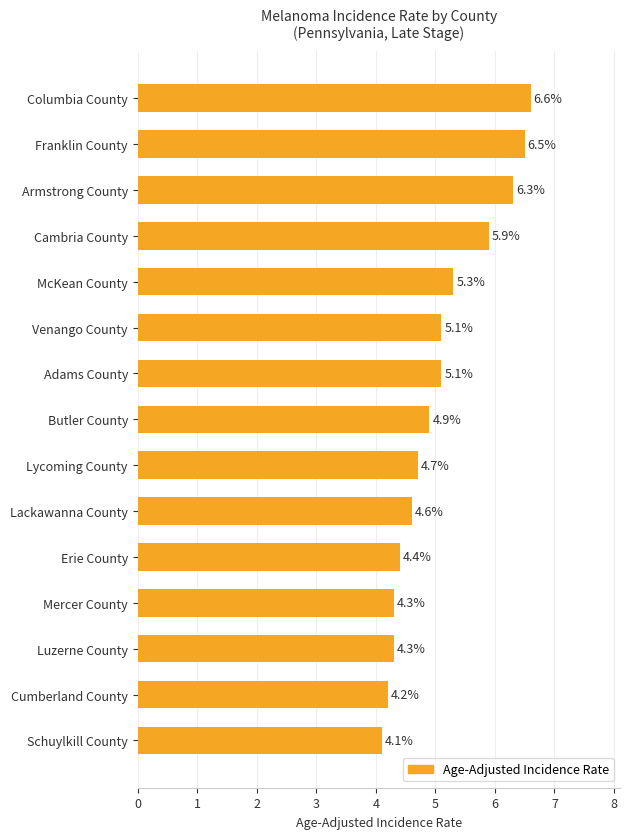

Reading top to bottom, transcribe all the data shown in this chart.

6.6	6.5	6.3	5.9	5.3	5.1	5.1	4.9	4.7	4.6	4.4	4.3	4.3	4.2	4.1